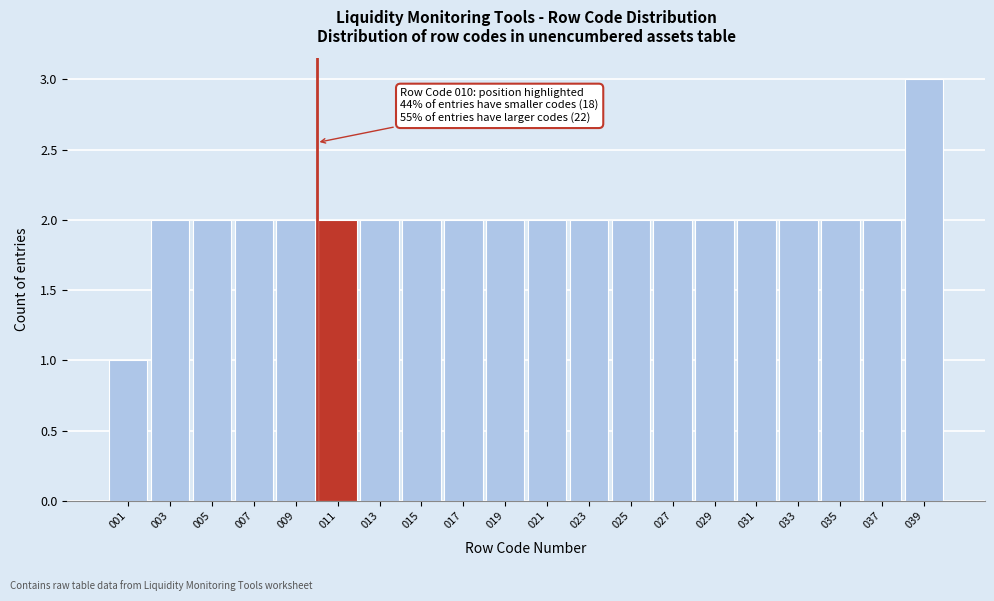

Over which range of the x-axis is the bar tallest?

38 to 40